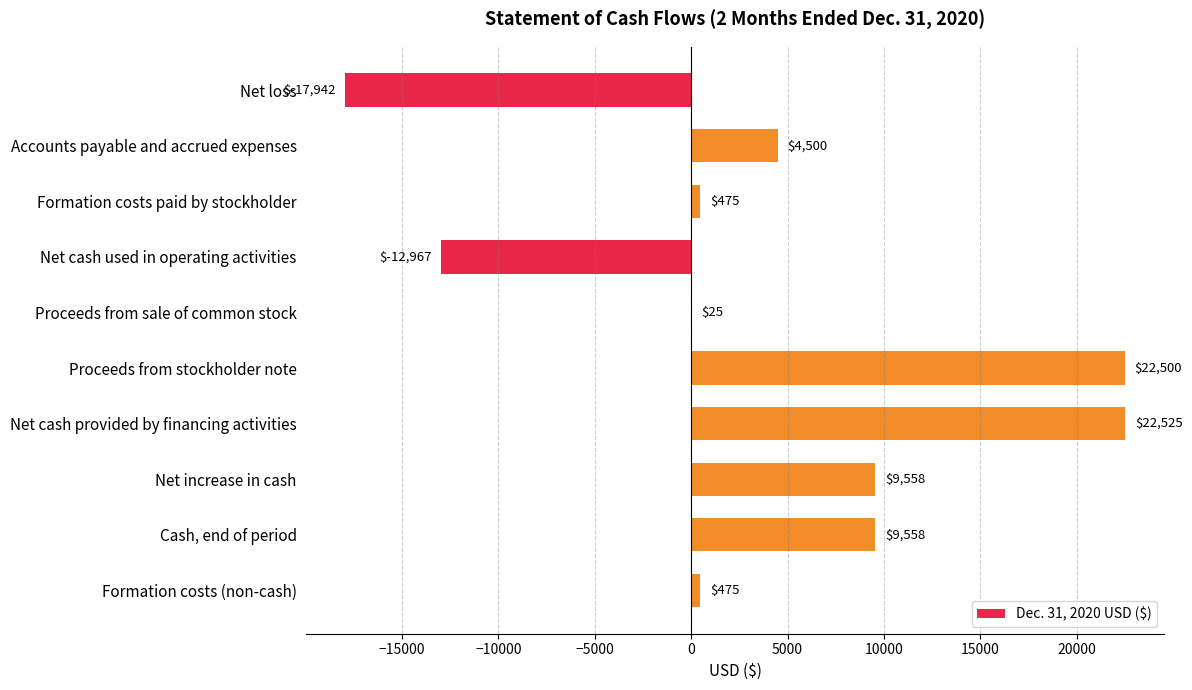

How many values are above zero?

8